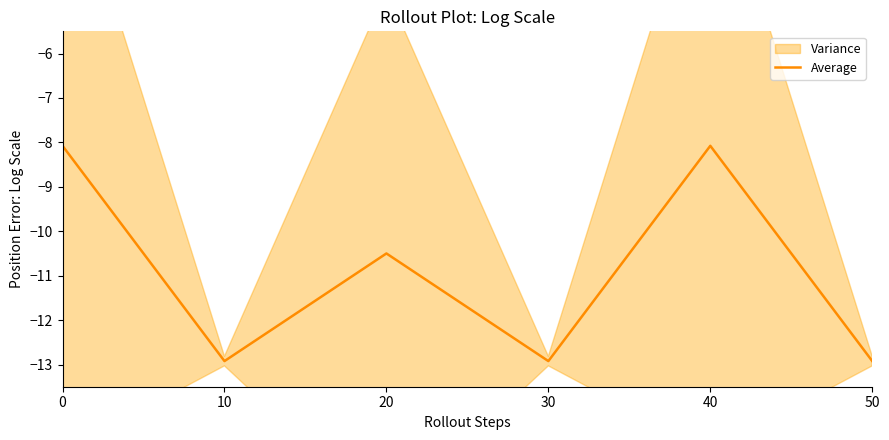

The chart shows a value of -8.1 at 0. True or false?

True